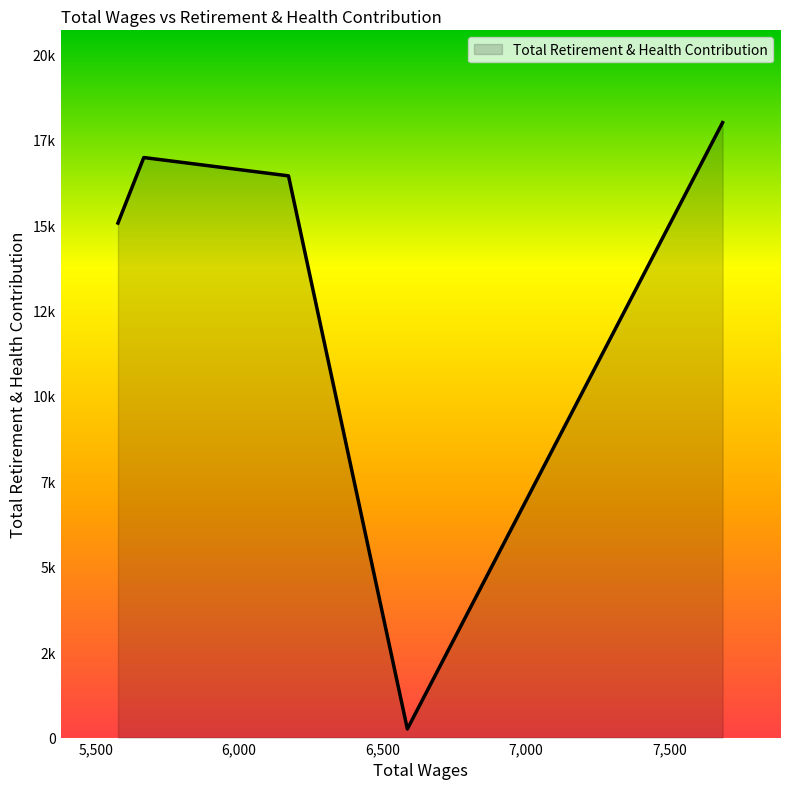

Does the chart display data point markers on the line(s)?

No